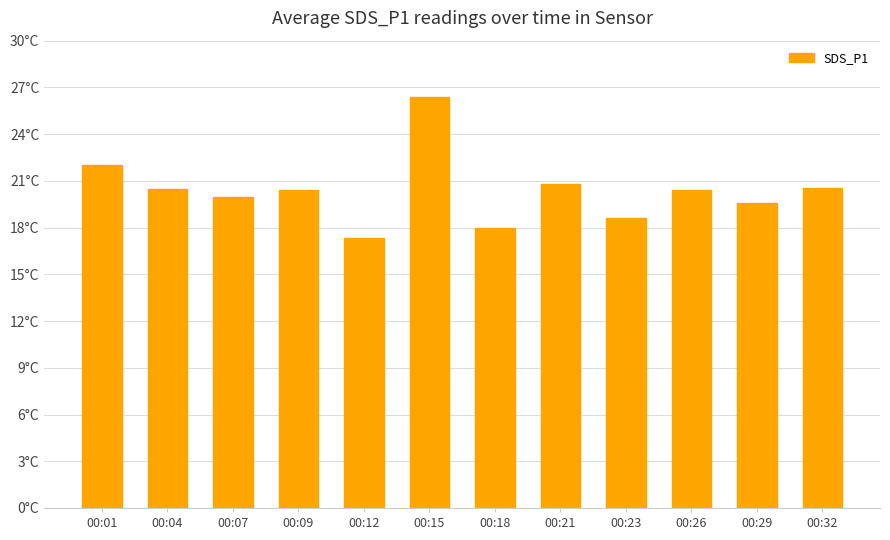

Does the chart contain any negative values?

No